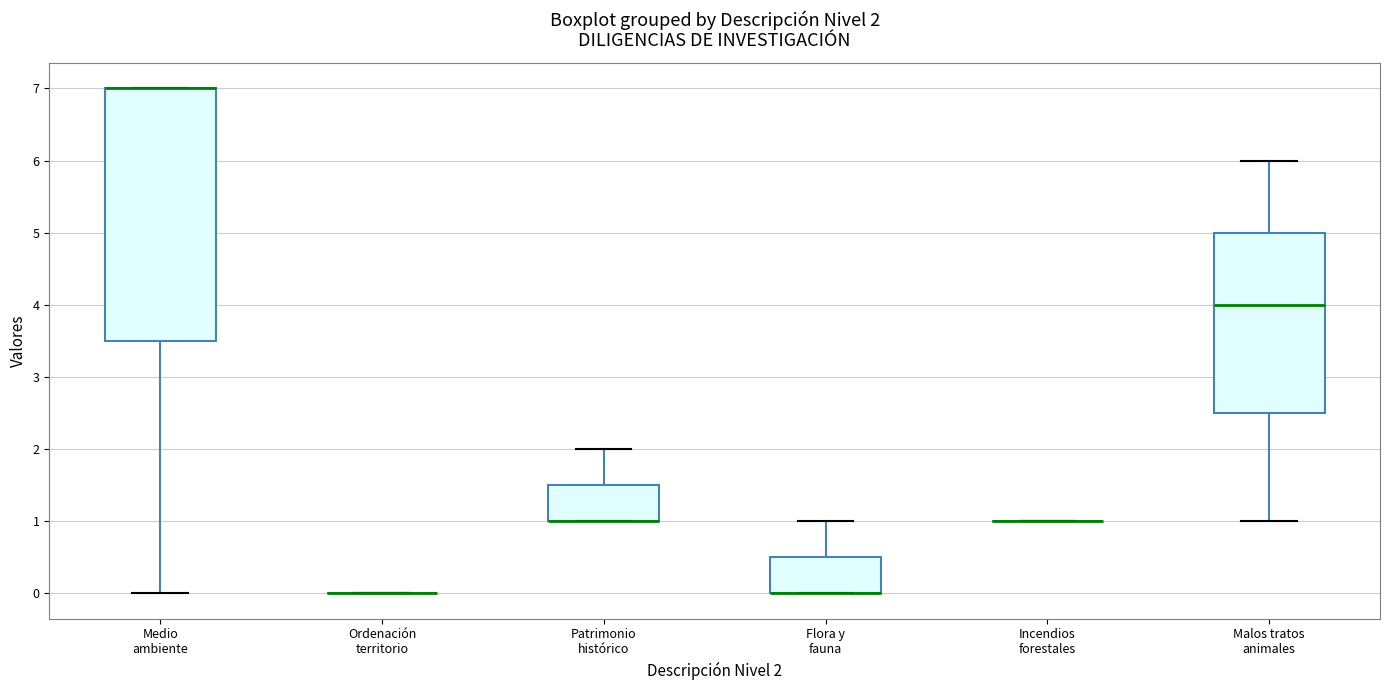

Comparing the boxes themselves (not the whiskers), which one is the tallest?

Medio ambiente